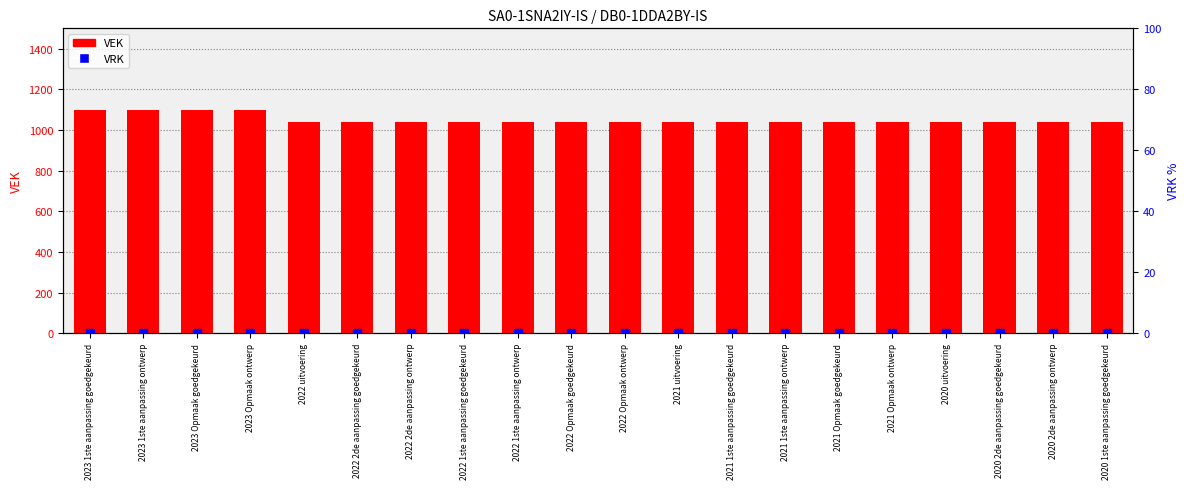

What is the total value across all series at 2023 1ste aanpassing goedgekeurd?

1100